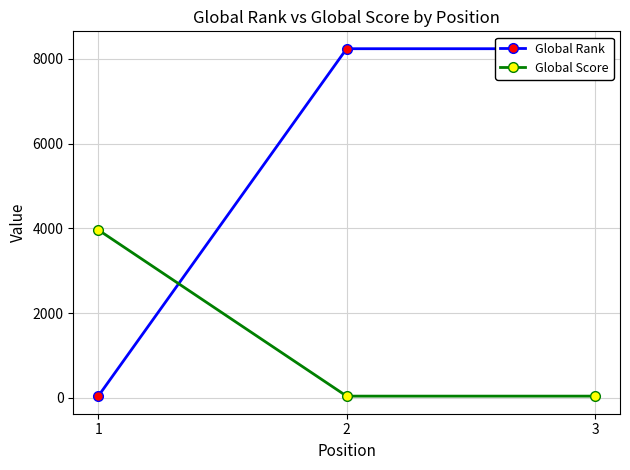

What is the difference between the maximum and minimum values in the Global Score series?

3926